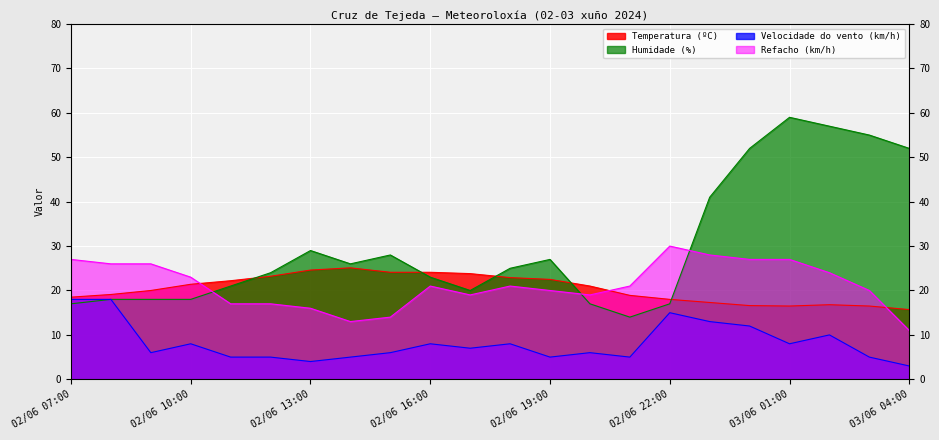

What is the greatest value displayed?

59.0